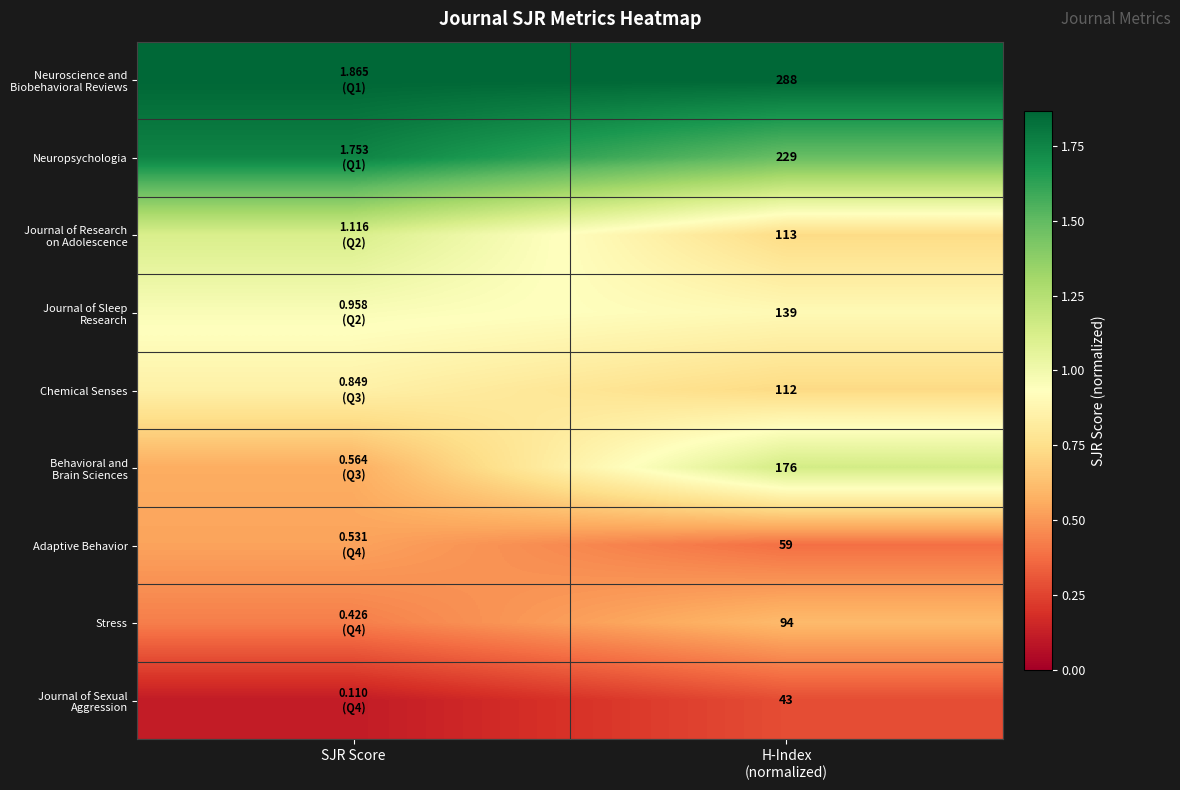

Is it true that Journal of Research on Adolescence equals 1.8 at SJR Score?

False